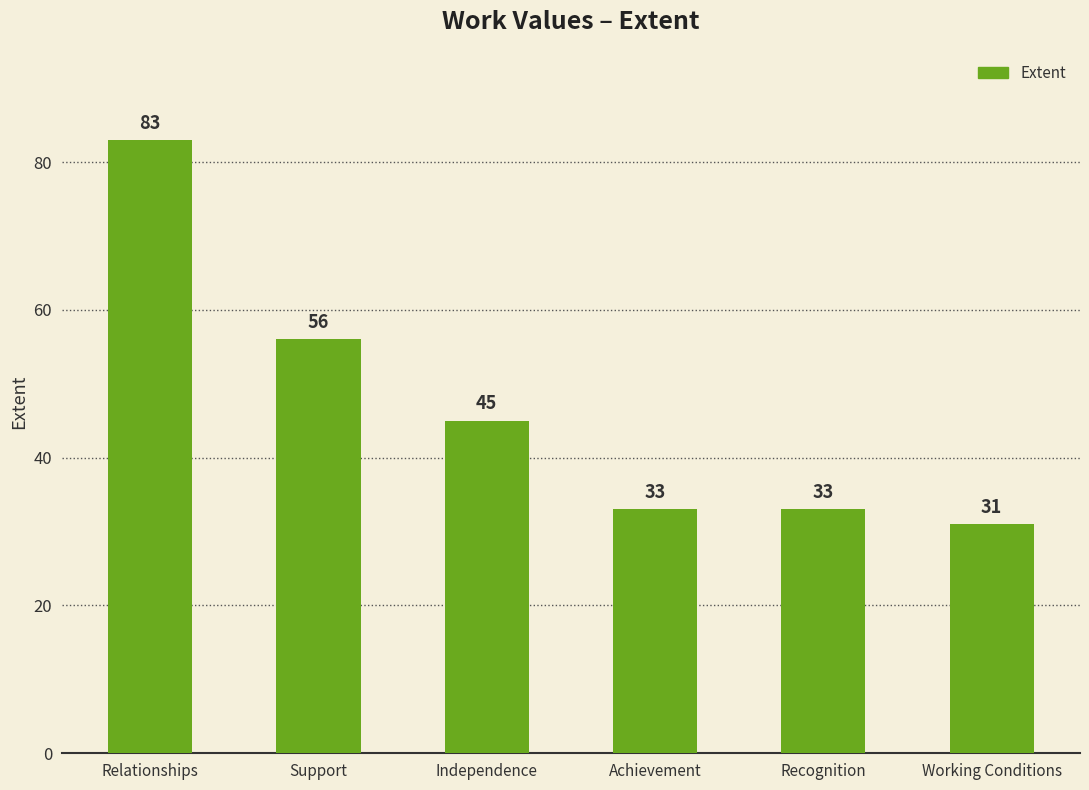

Reading left to right, list all the values displayed in this chart.

Relationships=83	Support=56	Independence=45	Achievement=33	Recognition=33	Working Conditions=31